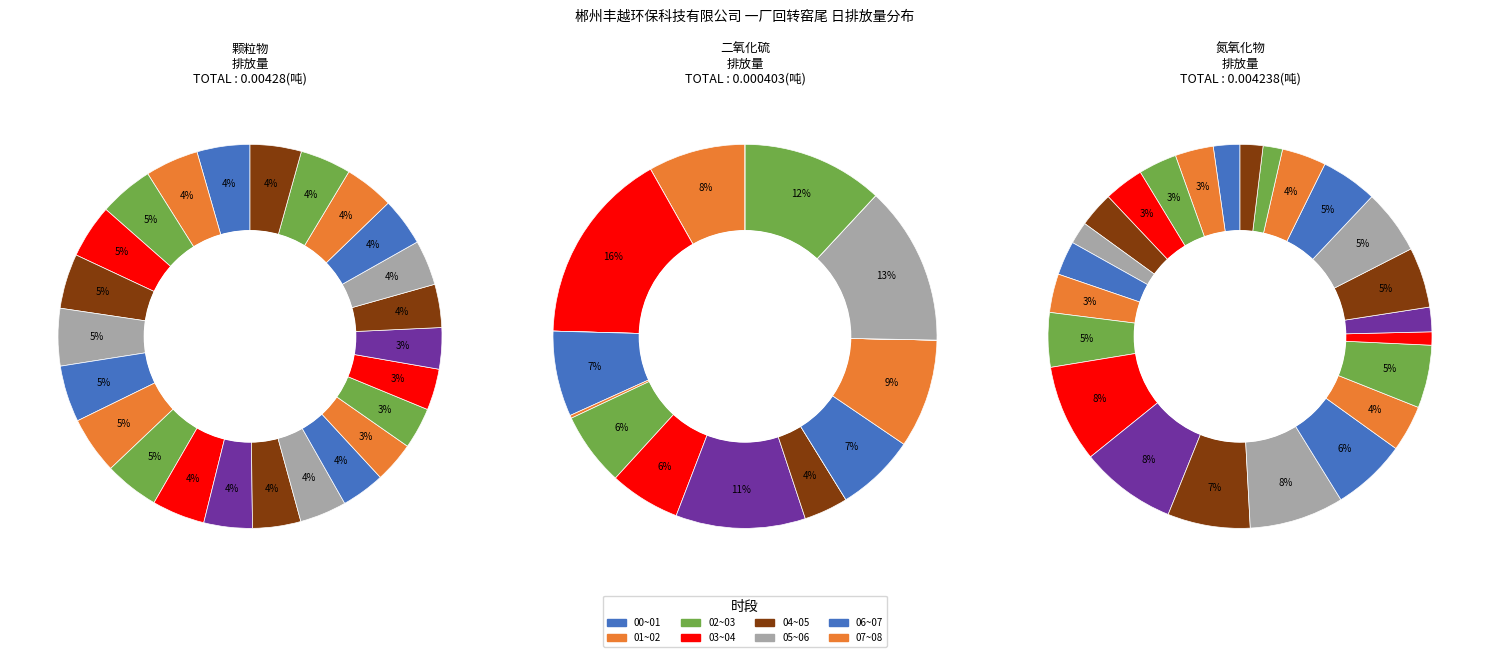

What percentage do 19~20 and 02~03 together represent?

8.4%